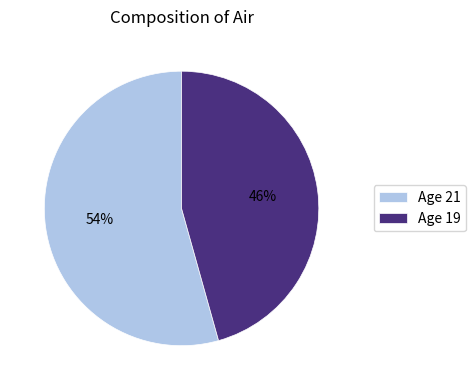

Rank the categories by value from highest to lowest.

Age 21, Age 19